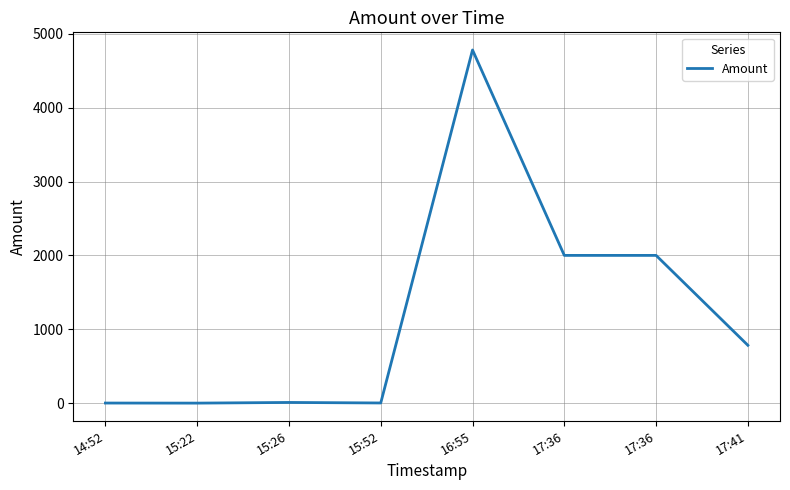

How many lines are shown in the chart?

1